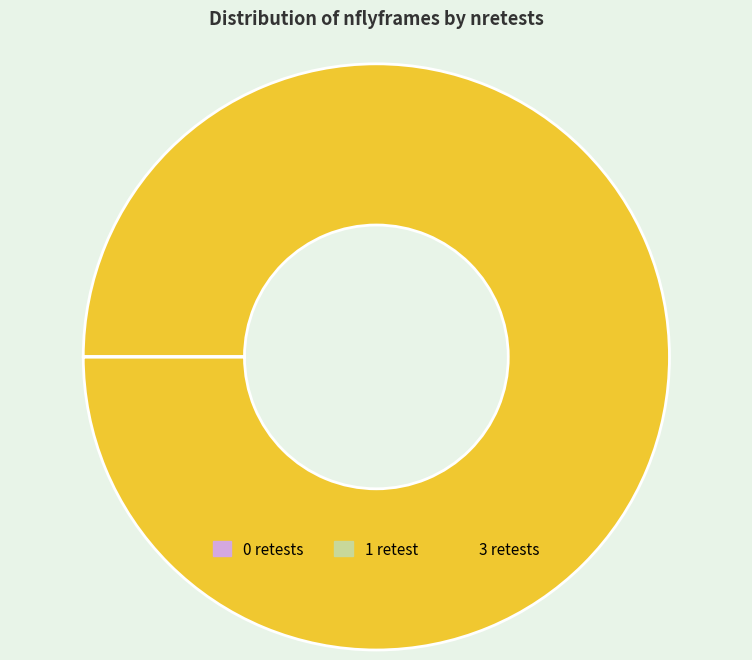

Which category has the biggest portion of the pie?

3 retests